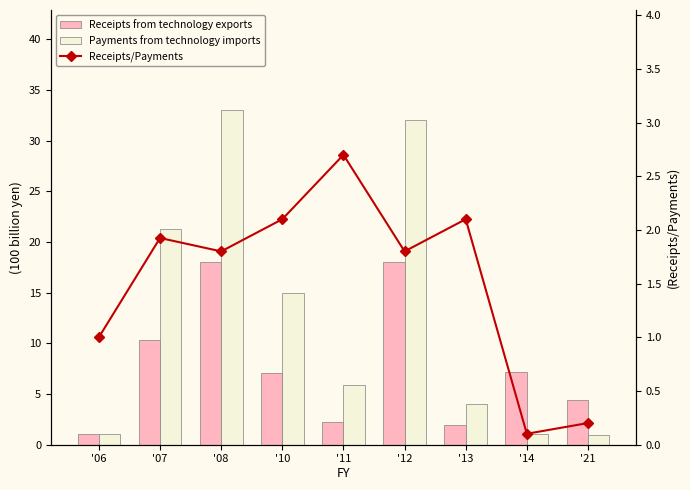

Reading left to right, extract all data points from this chart.

Receipts from technology exports: 1.0	10.3	18.0	7.1	2.2	18.0	1.9	7.2	4.4
Payments from technology imports: 1.0	21.3	33.0	15.0	5.9	32.0	4.0	1.0	0.9
Receipts/Payments: 1.0	1.9	1.8	2.1	2.7	1.8	2.1	0.1	0.2